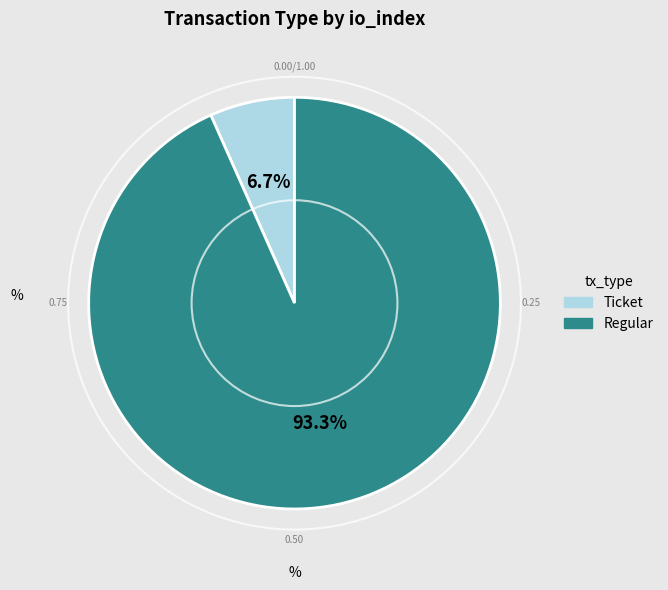

Which slice is the largest?

Regular